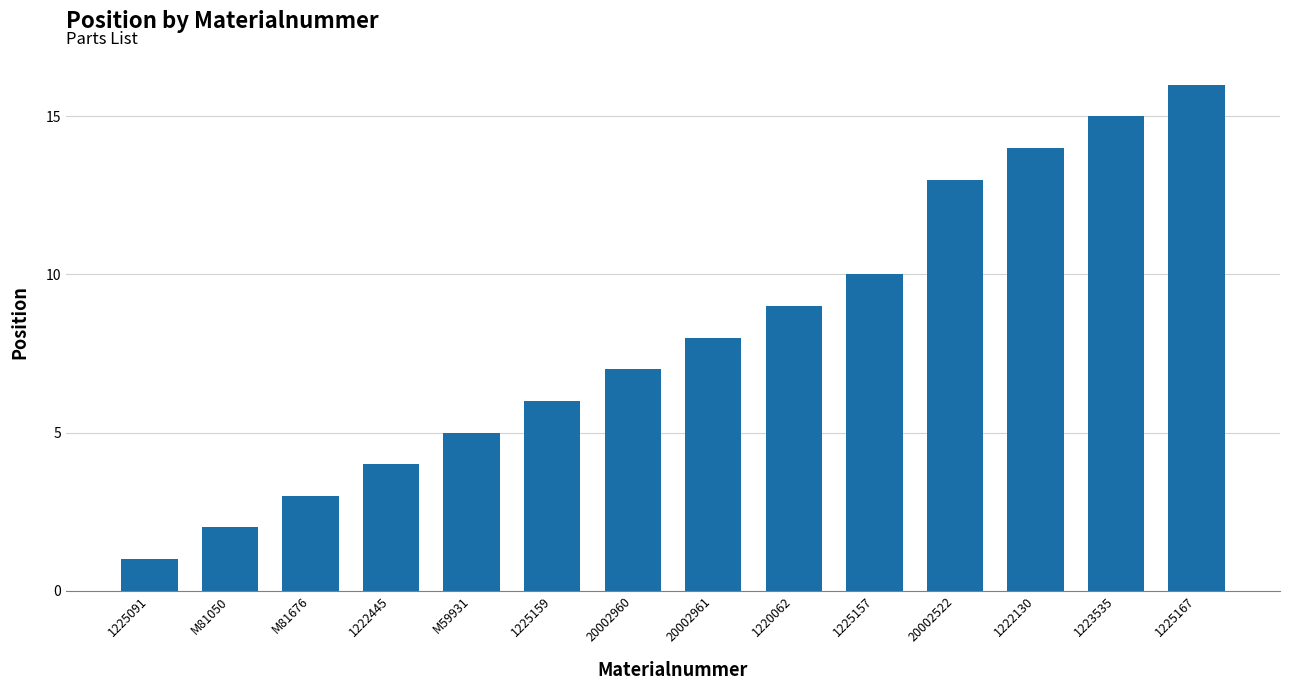

What is the change in value from 1225159 to 20002960?

+1